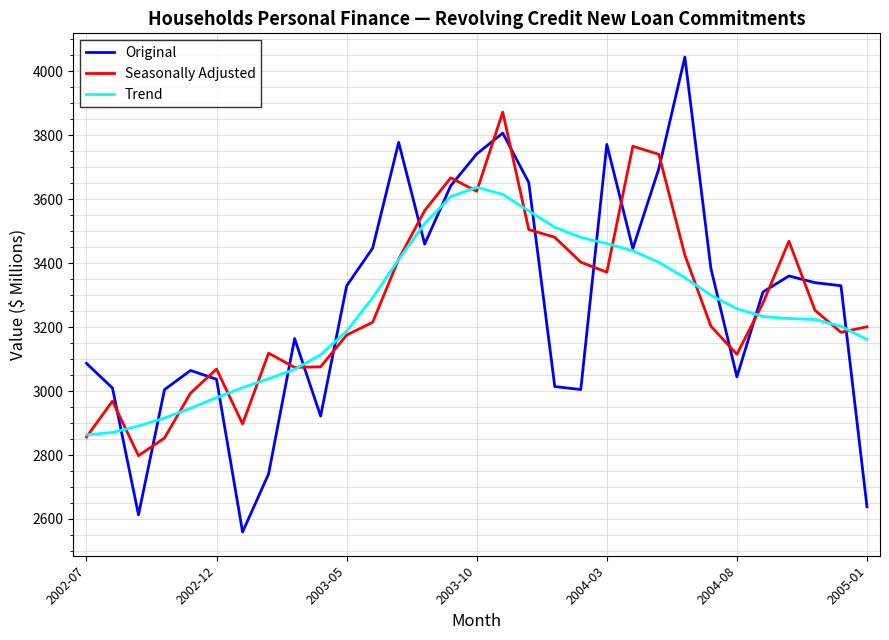

What is the sum of all Trend values?

100790.5